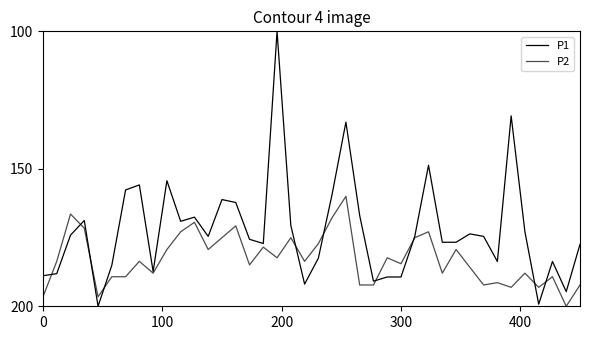

How many lines are shown in the chart?

2